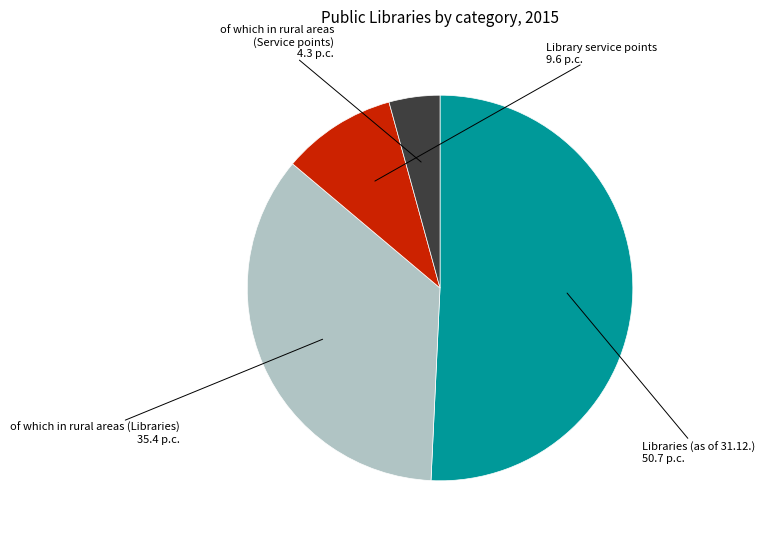

Does any single category account for the majority?

Yes